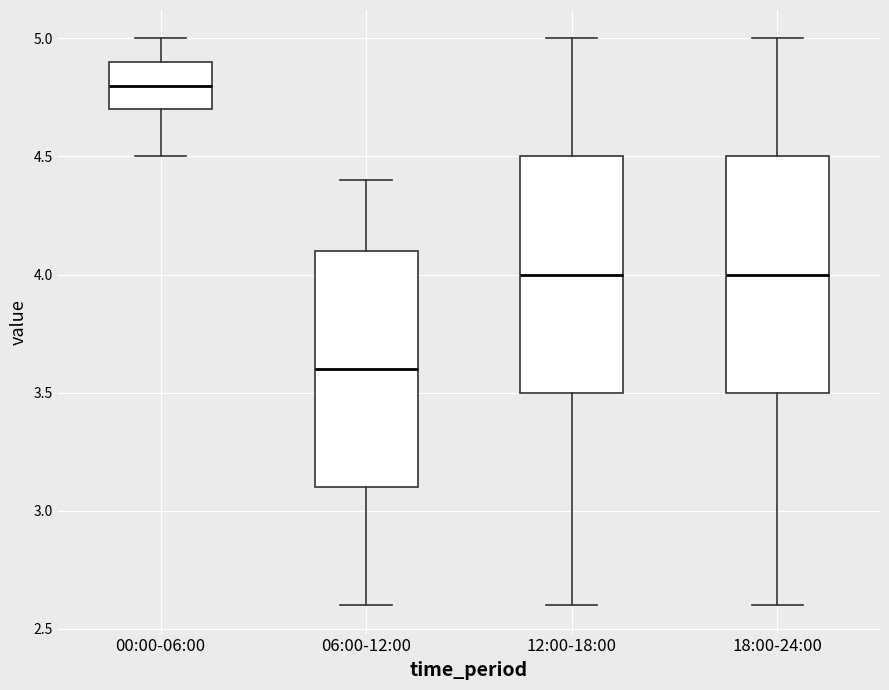

Which box's median line is the highest?

00:00-06:00